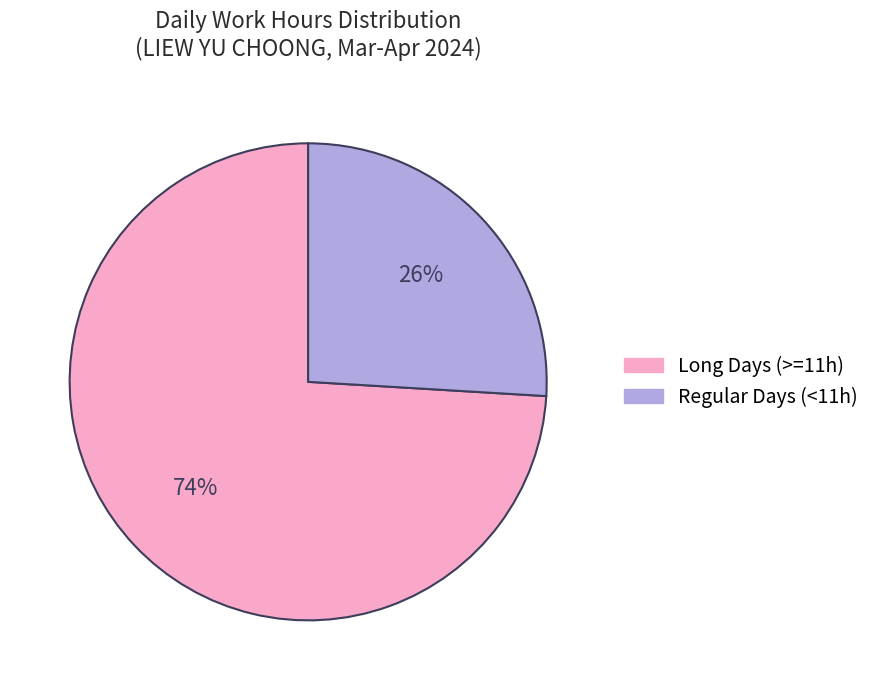

To the nearest percent, what is the average slice percentage?

50%